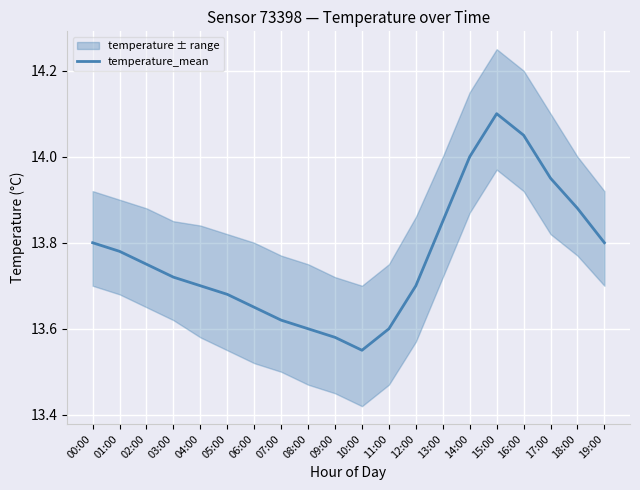

List the labels in order of value, smallest first.

10:00, 09:00, 08:00, 11:00, 07:00, 06:00, 05:00, 04:00, 12:00, 03:00, 02:00, 01:00, 00:00, 19:00, 13:00, 18:00, 17:00, 14:00, 16:00, 15:00